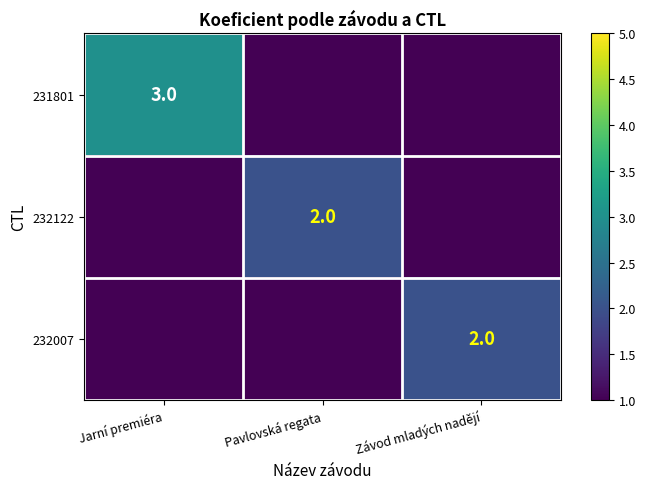

True or false: 232007 has a value of 2 at Závod mladých nadějí.

True